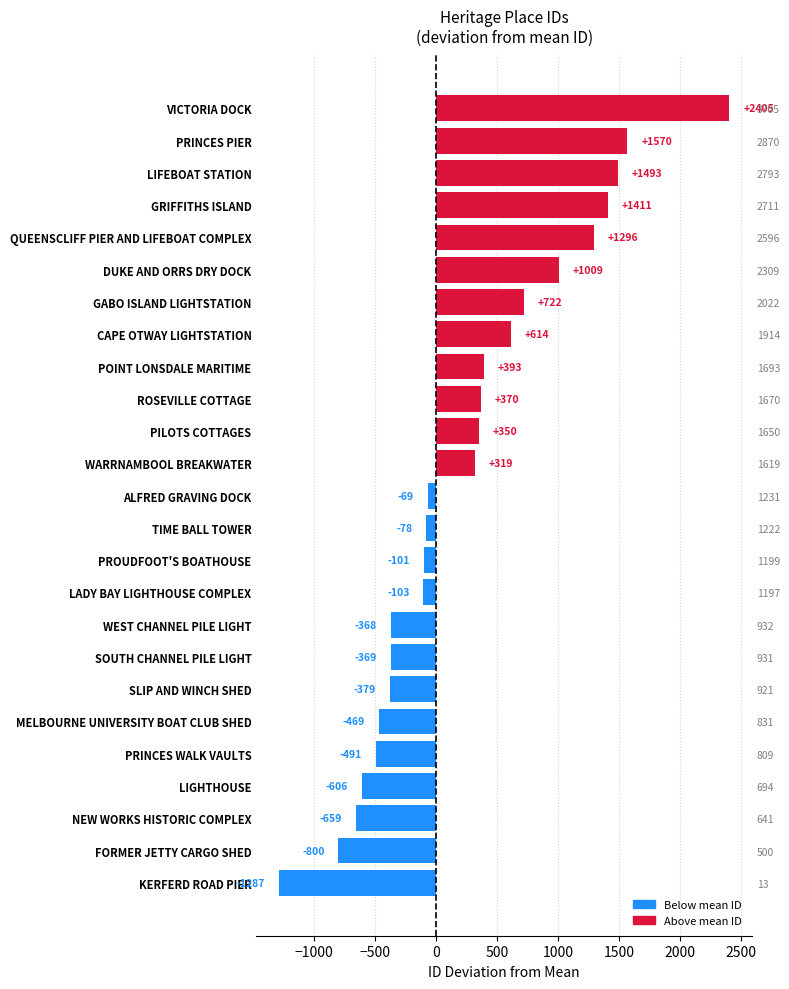

Are the bars horizontal?

Yes